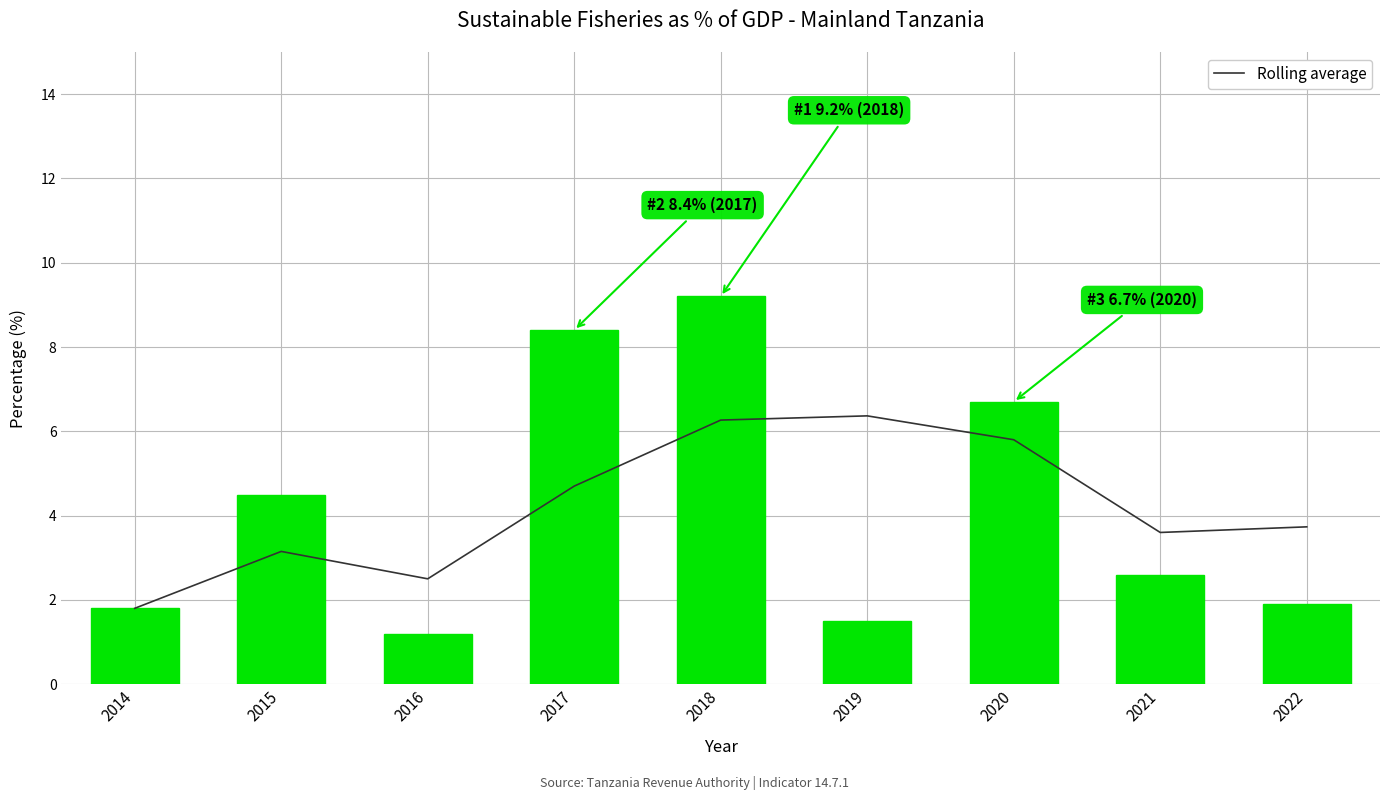

Read the Value value at 2022.

1.9